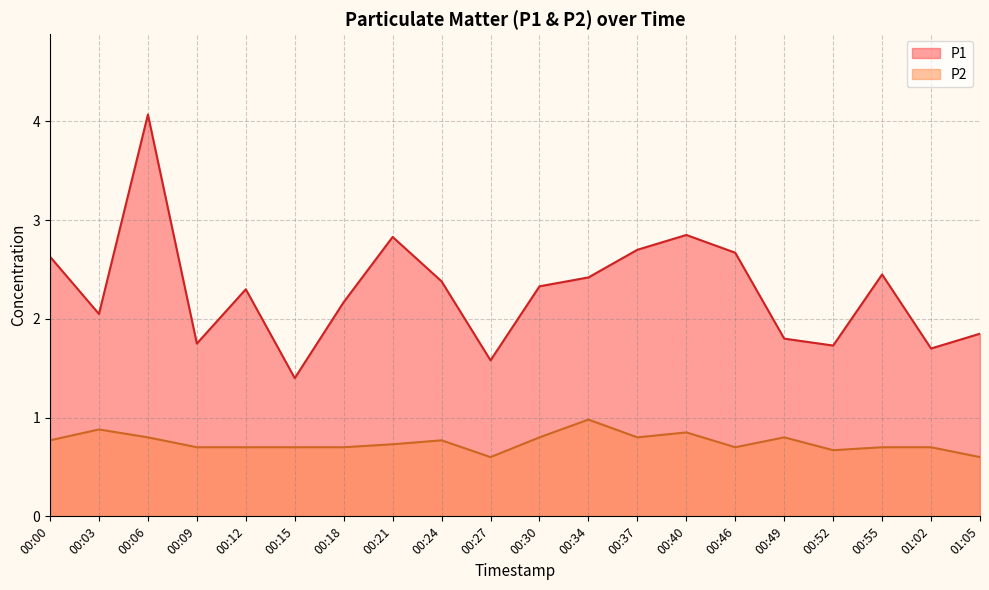

What is the sum of all P1 values?

45.7